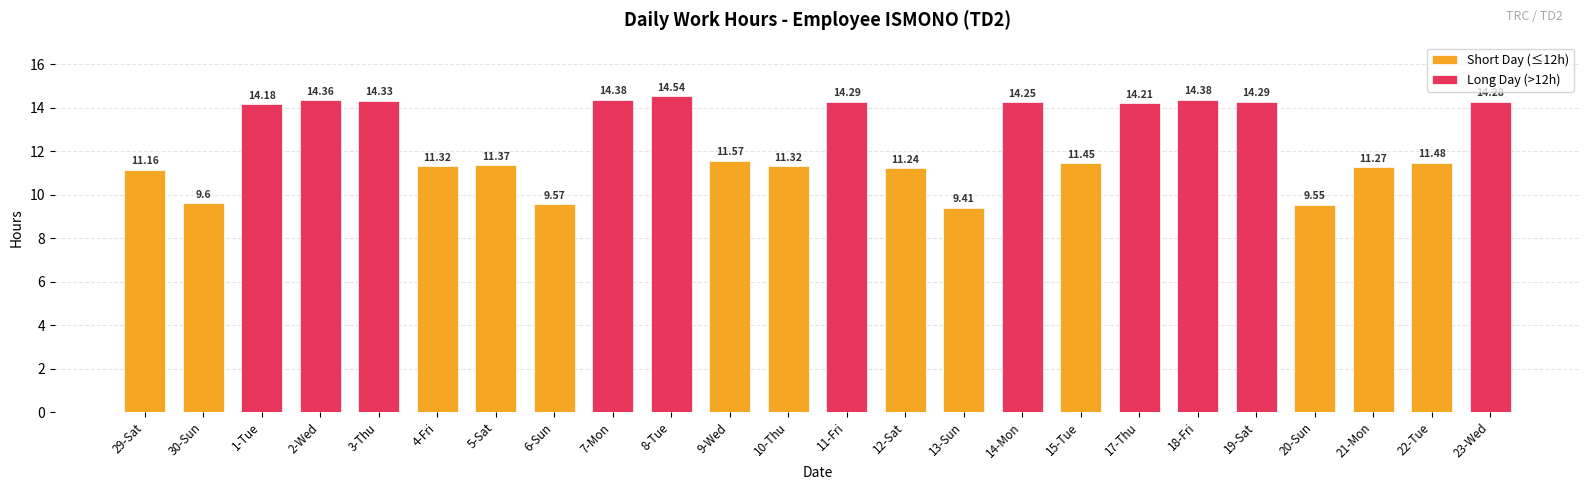

List the labels in order of value, smallest first.

13-Sun, 20-Sun, 6-Sun, 30-Sun, 29-Sat, 12-Sat, 21-Mon, 4-Fri, 10-Thu, 5-Sat, 15-Tue, 22-Tue, 9-Wed, 1-Tue, 17-Thu, 14-Mon, 23-Wed, 11-Fri, 19-Sat, 3-Thu, 2-Wed, 7-Mon, 18-Fri, 8-Tue